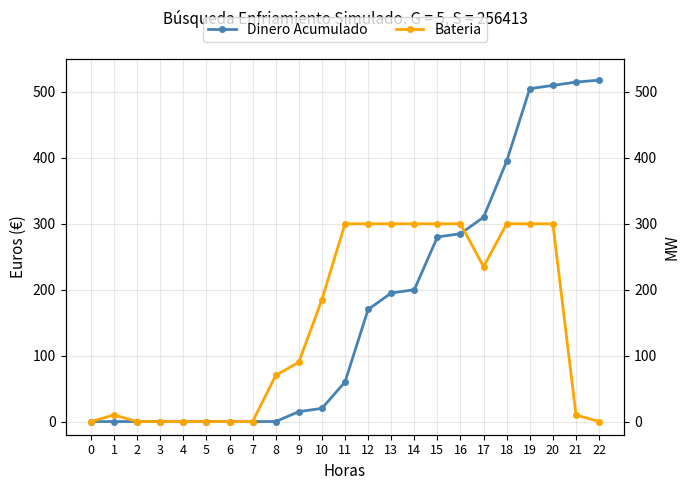

Where is Dinero Acumulado nearest to the value 259?

15